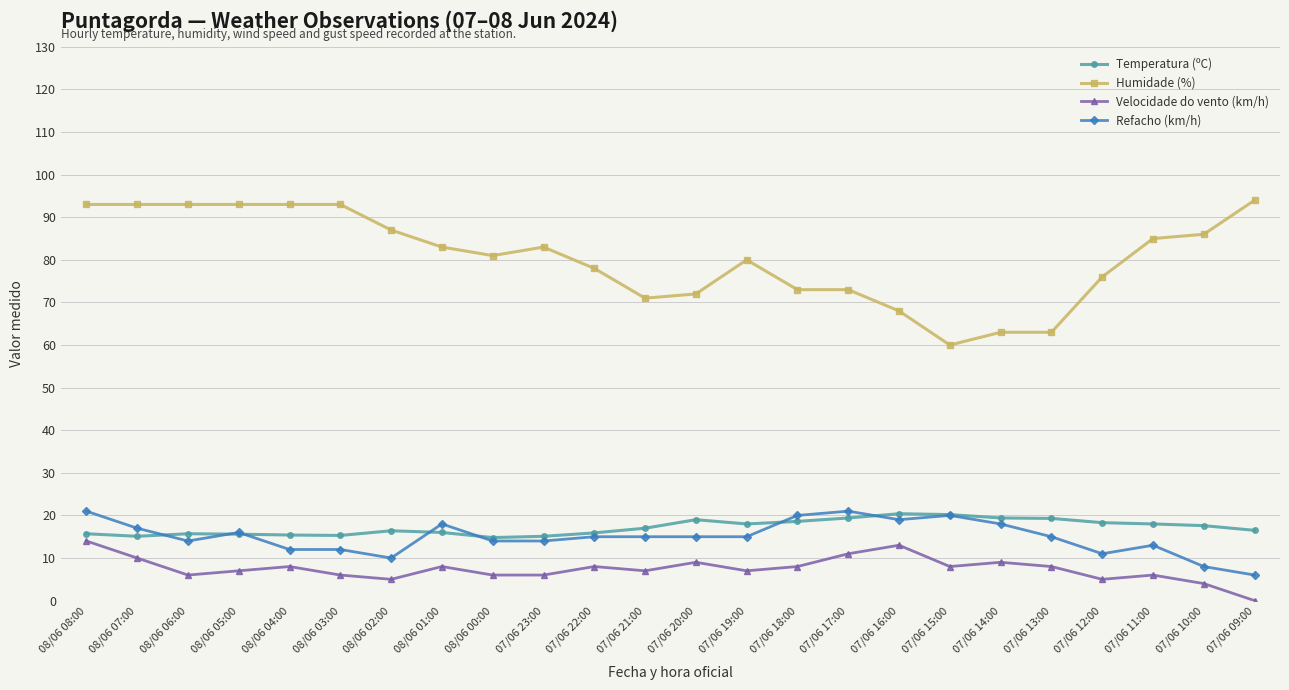

True or false: Humidade (%) and Velocidade do vento (km/h) cross at least once.

False